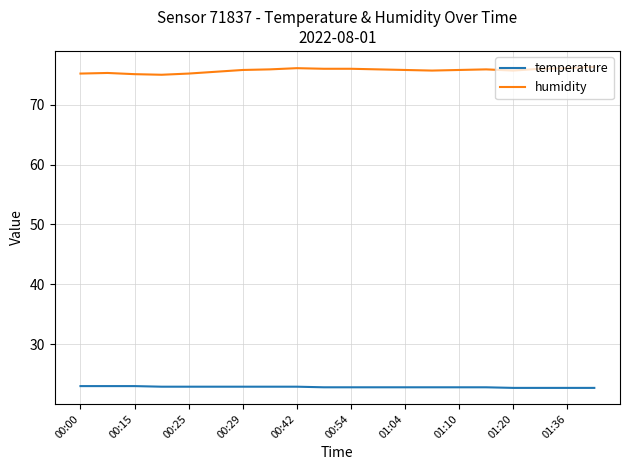

What is the minimum value for humidity?

75.0